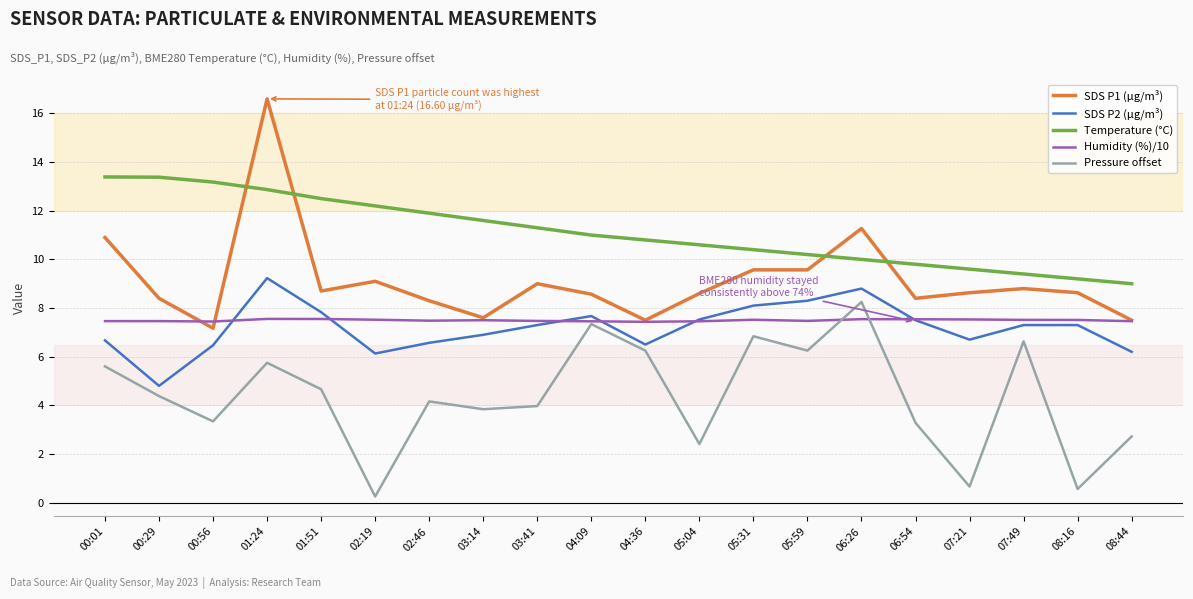

True or false: Temperature (°C) and Humidity (%)/10 intersect in this chart.

False